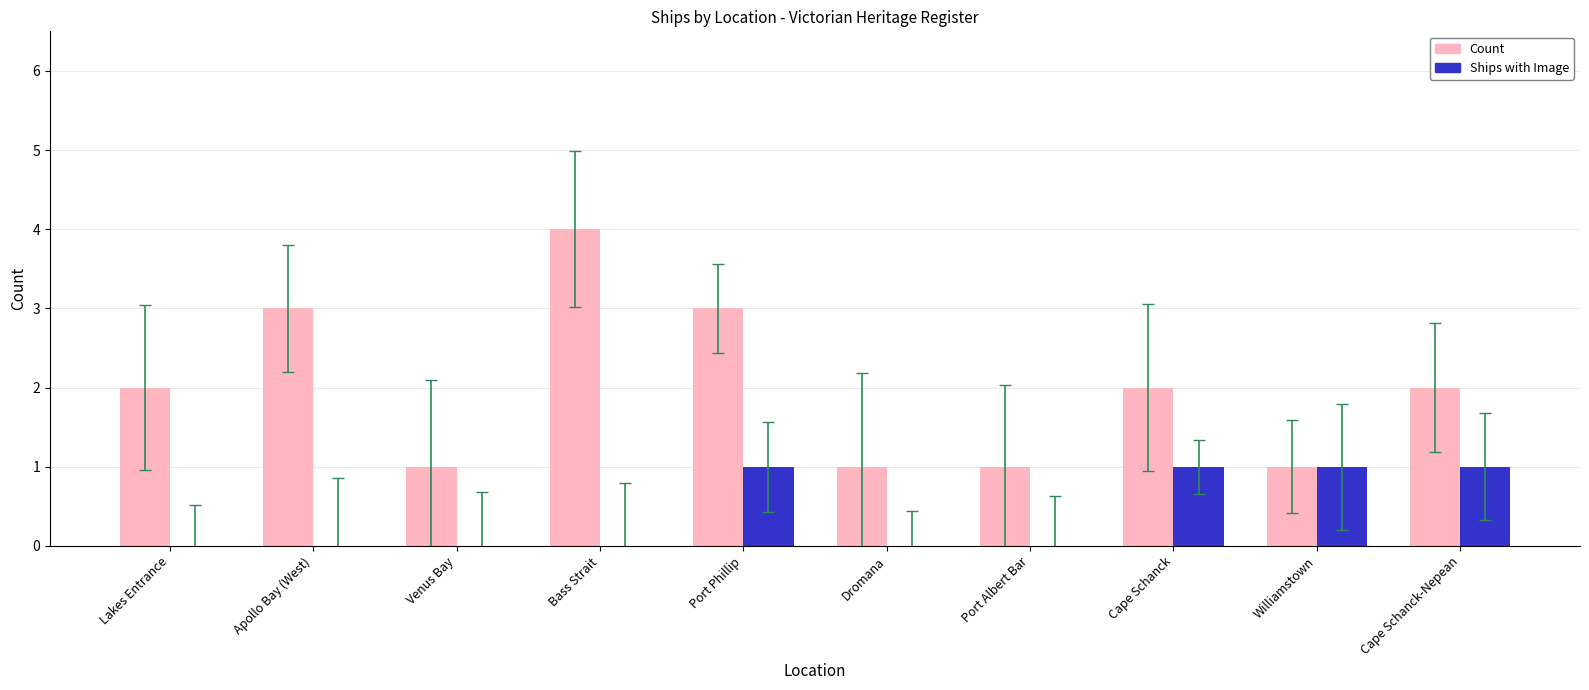

Which label corresponds to the largest value in the chart?

Bass Strait